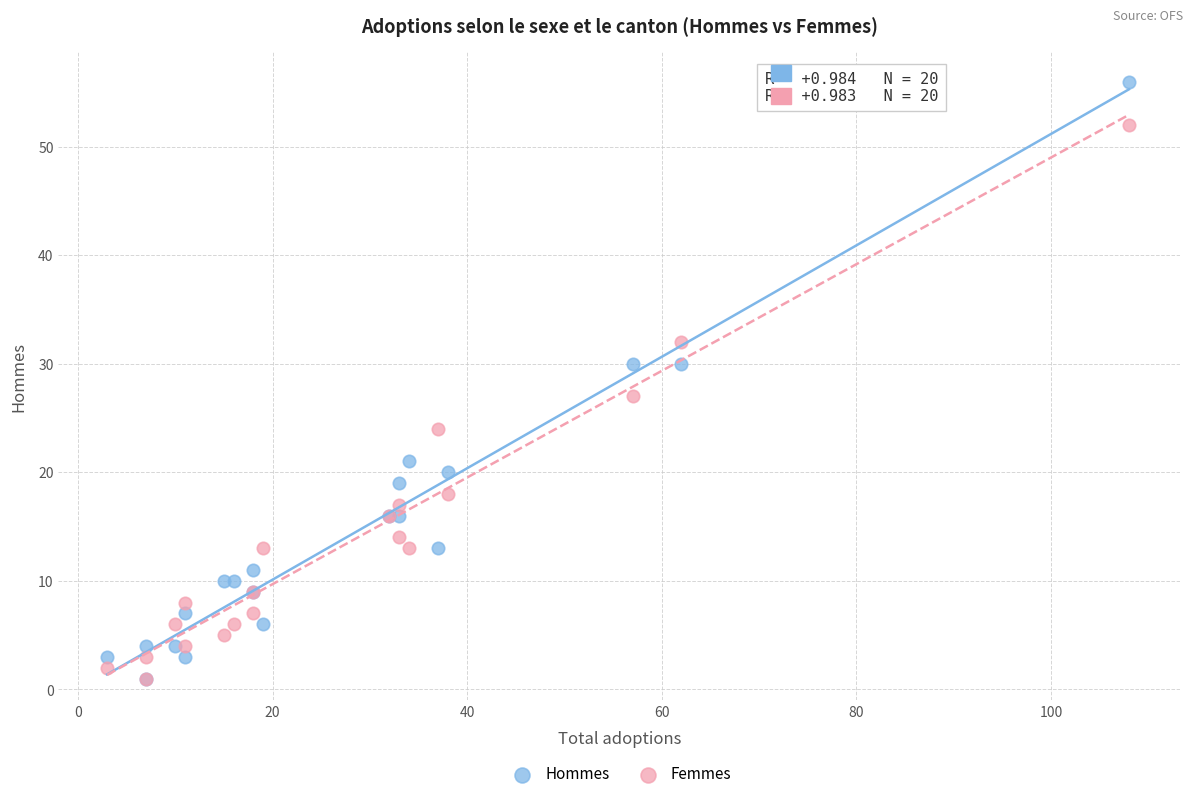

In the Femmes series, what Y value is closest to 26?

27